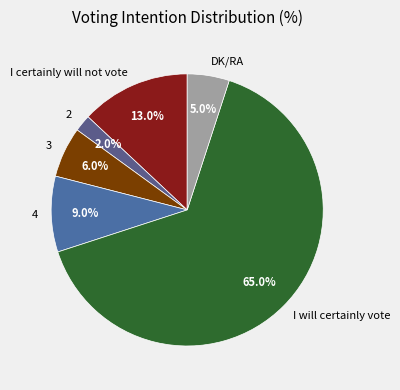

To the nearest percent, what is the difference between the DK/RA and 3 slice percentages?

1%